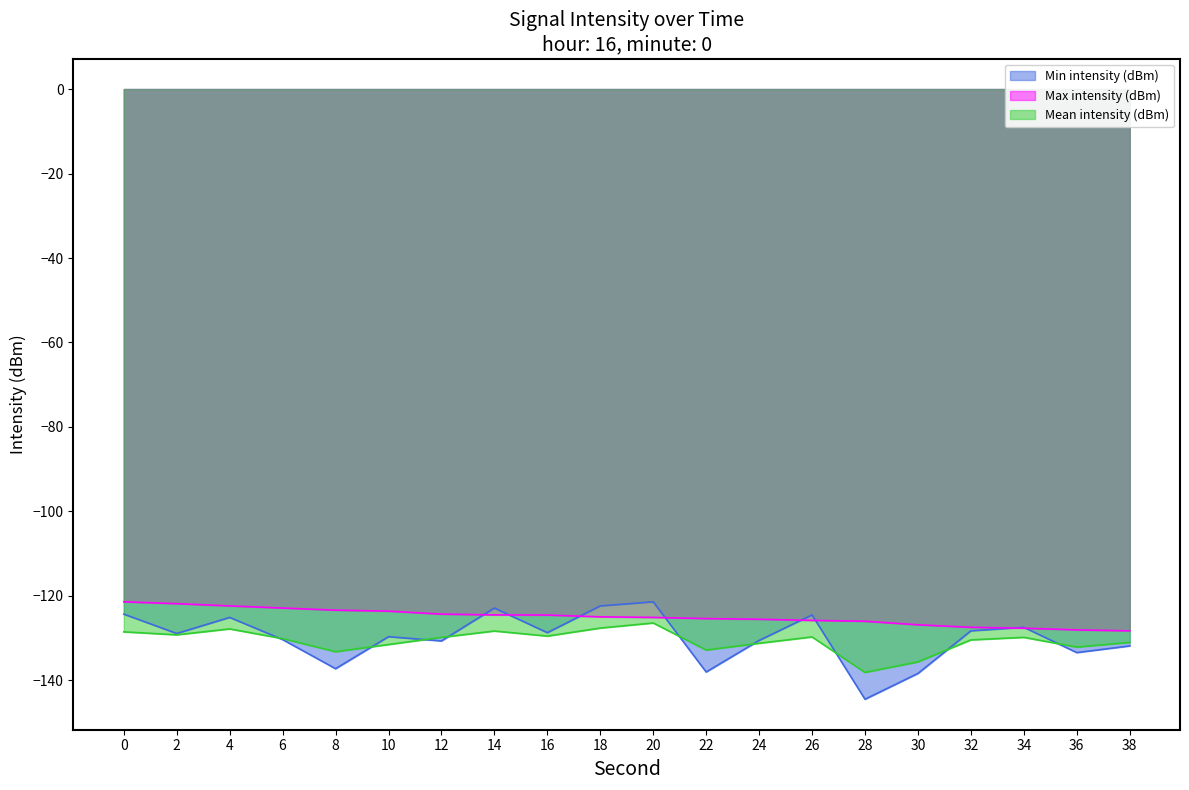

Reading right to left, what are all the values shown in this chart?

Min intensity (dBm): 38=-131.8	36=-133.4	34=-127.4	32=-128.3	30=-138.3	28=-144.4	26=-124.5	24=-130.5	22=-138.0	20=-121.4	18=-122.4	16=-128.7	14=-122.9	12=-130.6	10=-129.6	8=-137.2	6=-130.3	4=-125.1	2=-128.9	0=-124.3
Max intensity (dBm): 38=-128.3	36=-128.0	34=-127.6	32=-127.4	30=-126.8	28=-126.0	26=-125.8	24=-125.5	22=-125.4	20=-125.1	18=-124.9	16=-124.5	14=-124.5	12=-124.3	10=-123.6	8=-123.4	6=-122.9	4=-122.4	2=-121.8	0=-121.4
Mean intensity (dBm): 38=-131.0	36=-132.1	34=-129.8	32=-130.4	30=-135.6	28=-138.1	26=-129.7	24=-131.2	22=-132.8	20=-126.4	18=-127.6	16=-129.5	14=-128.3	12=-129.8	10=-131.5	8=-133.2	6=-130.1	4=-127.8	2=-129.2	0=-128.5